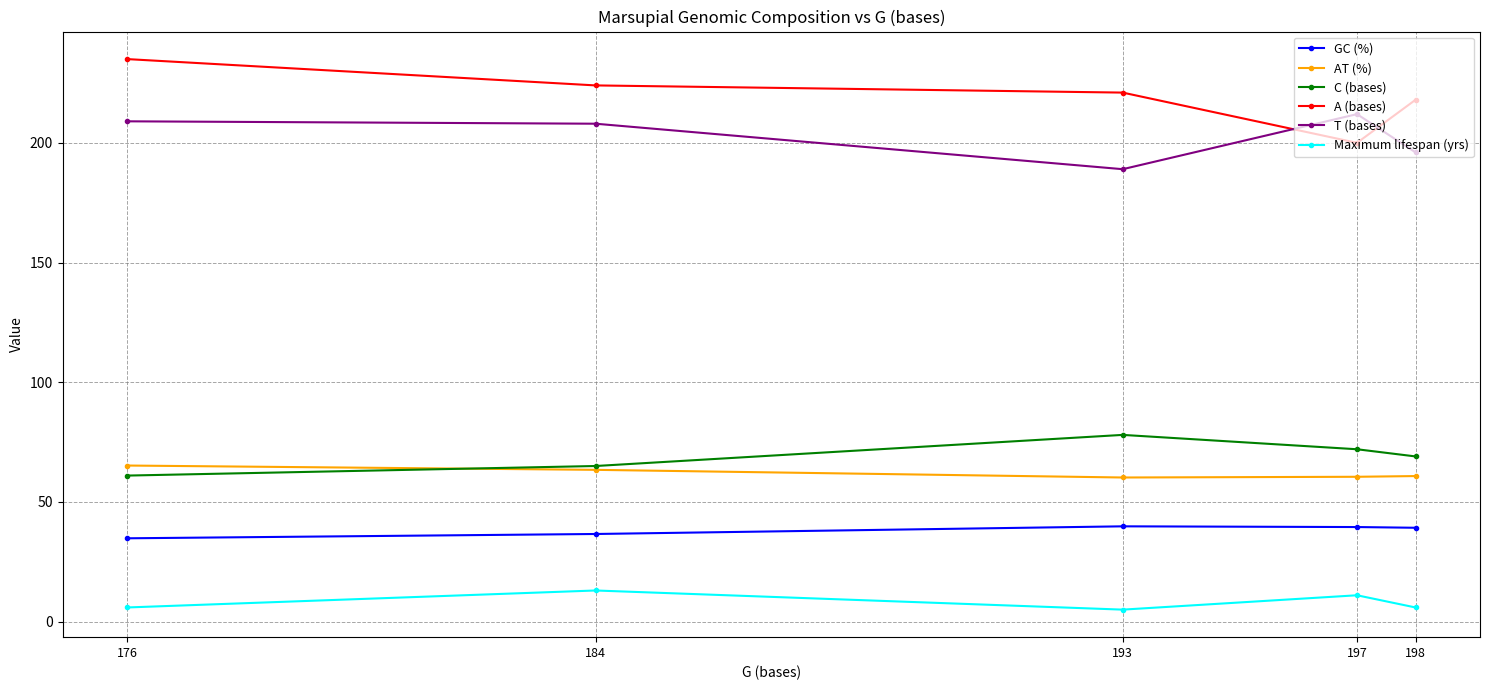

List the series in order of their peak value, lowest first.

Maximum lifespan (yrs), GC (%), AT (%), C (bases), T (bases), A (bases)